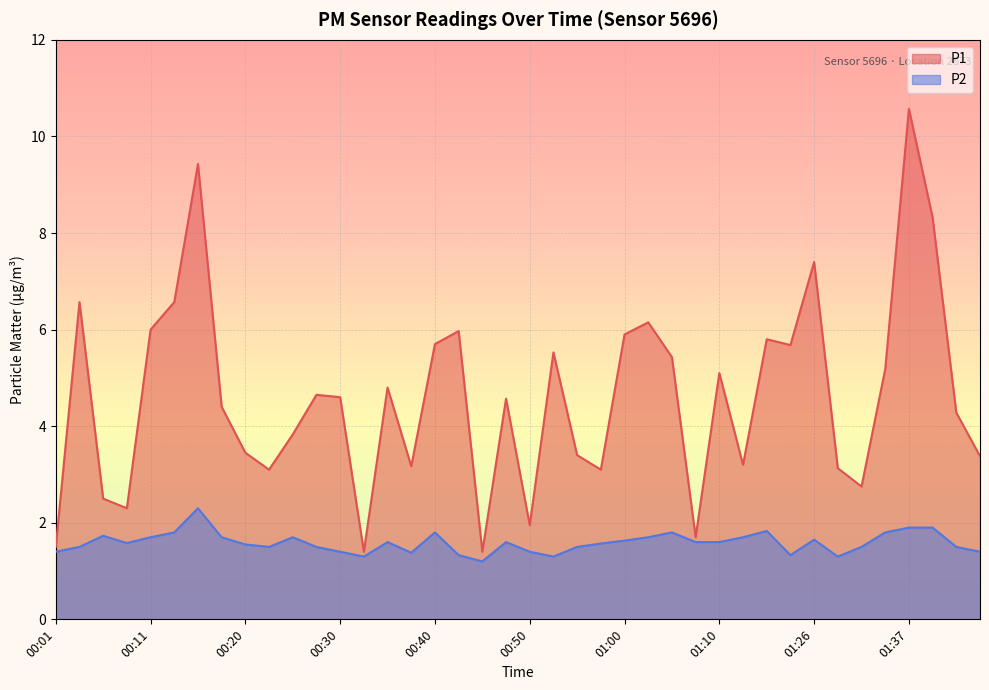

The value of P1 at 01:17 is 5.8. True or false?

True